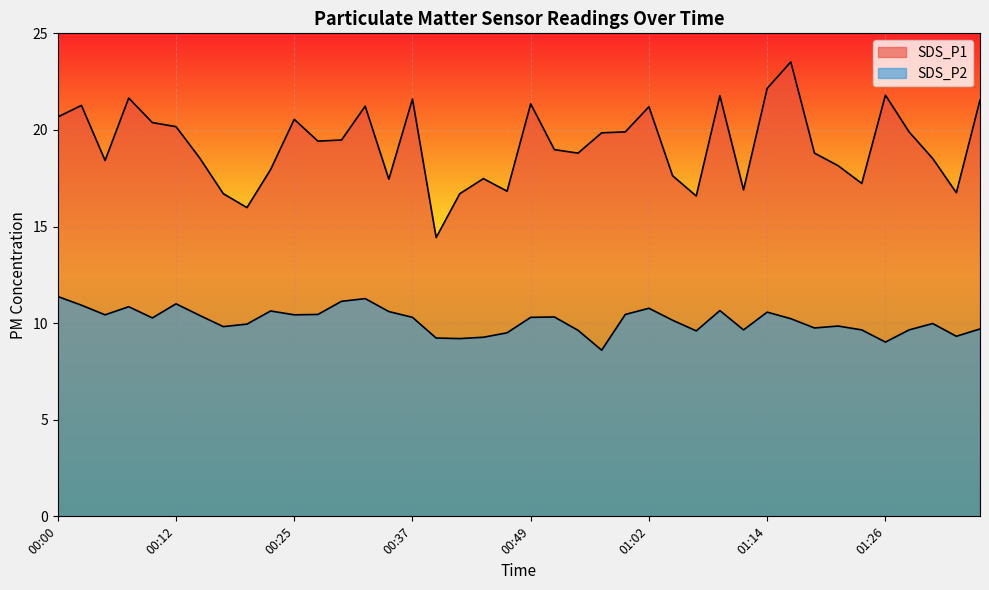

How many distinct data groups are displayed?

2